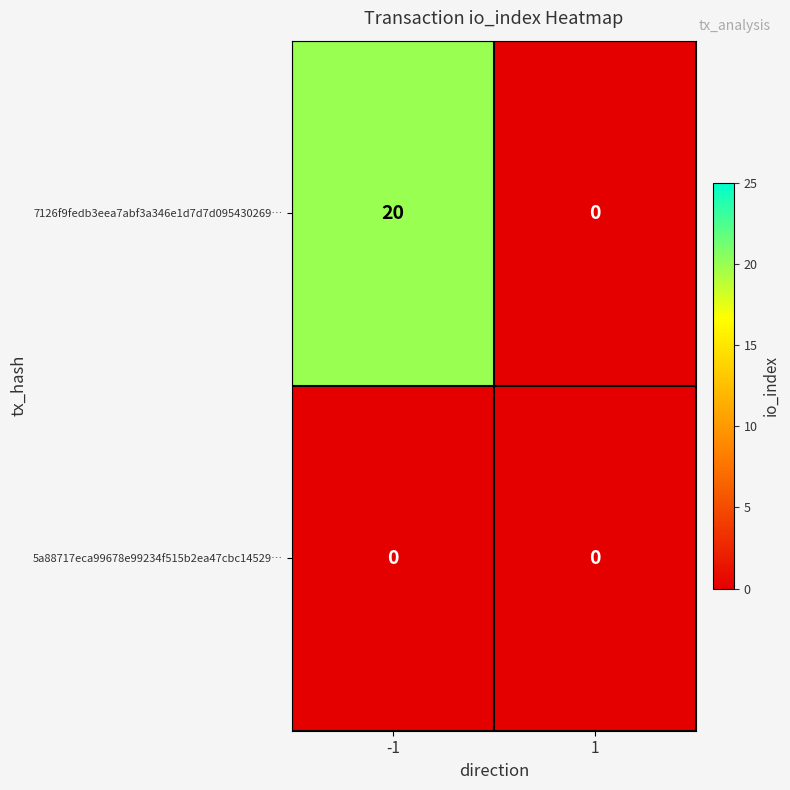

List the series in order of their peak value, lowest first.

5a88717eca99678e99234f515b2ea47cbc14529…, 7126f9fedb3eea7abf3a346e1d7d7d095430269…